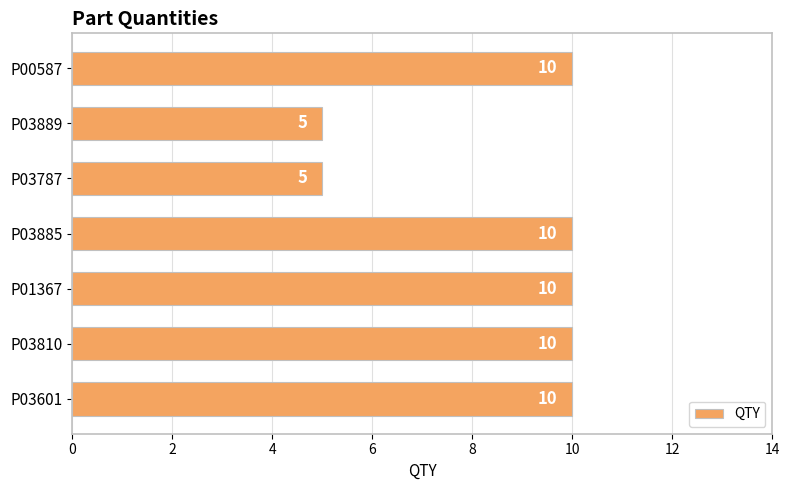

The chart shows a value of 5 at P03787. True or false?

True